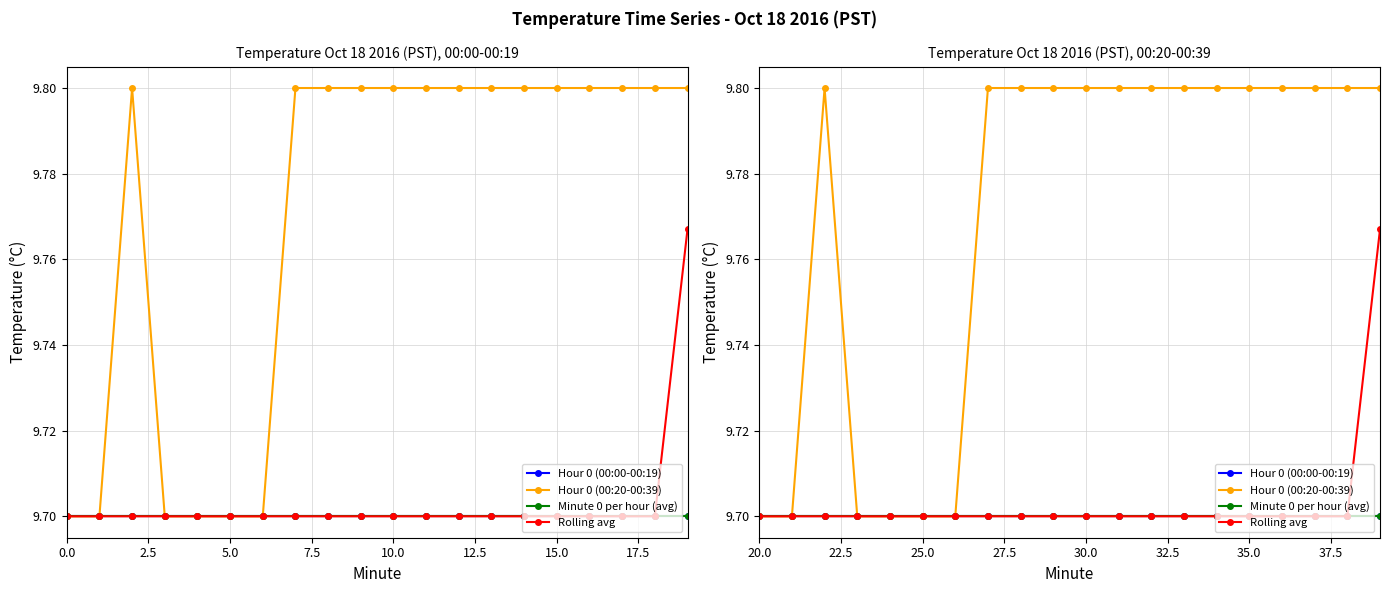

Which series has the largest range (max minus min)?

Hour 0 (00:20-00:39)